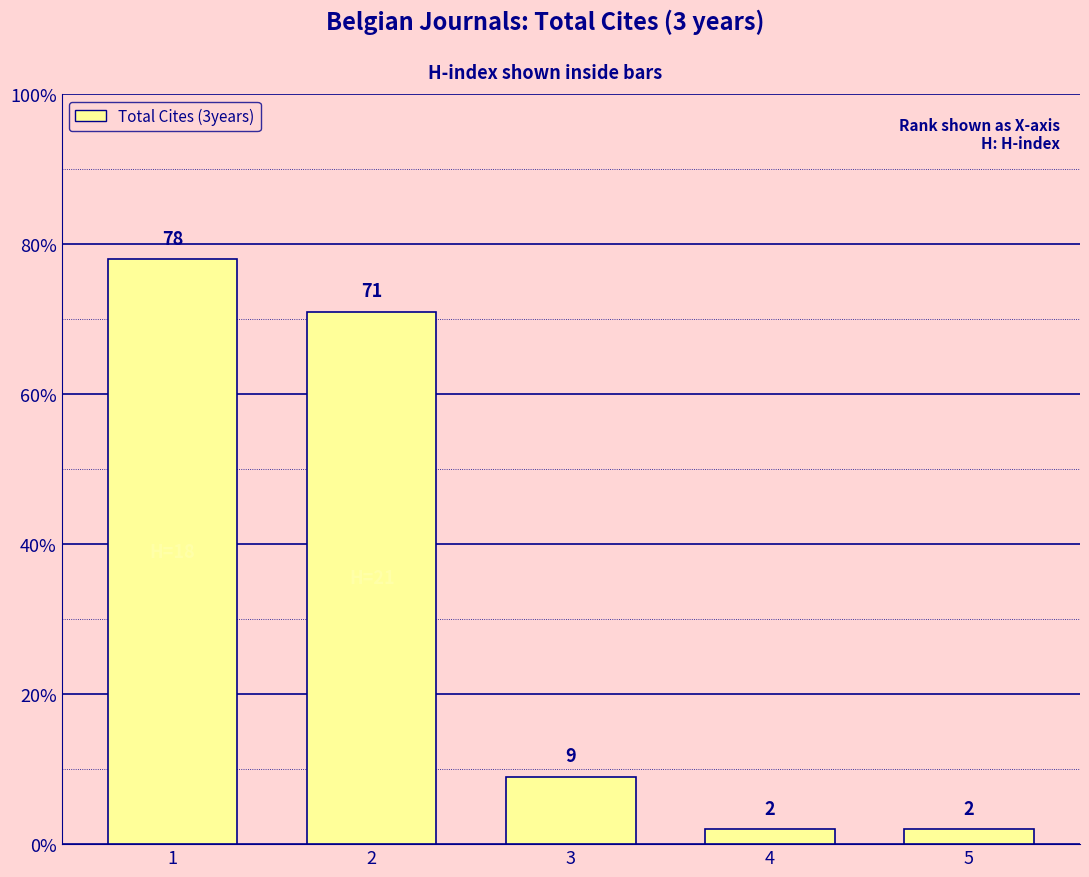

True or false: the data shows 4 at 3.

False